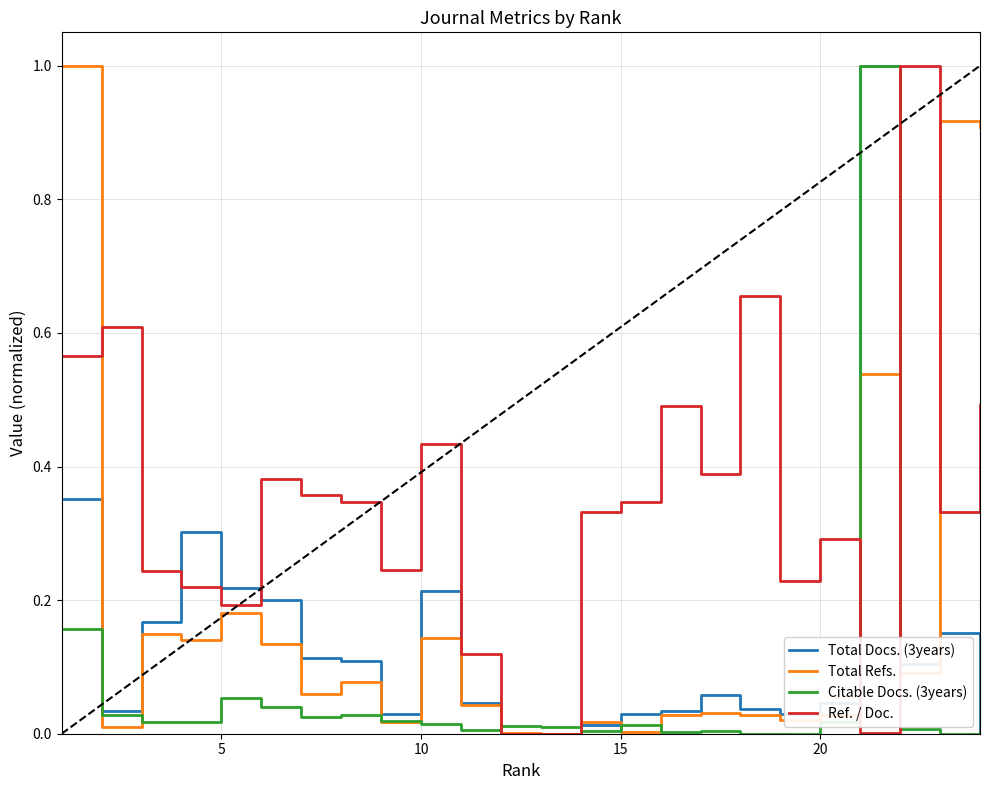

Which series has the largest total across all categories?

Ref. / Doc.